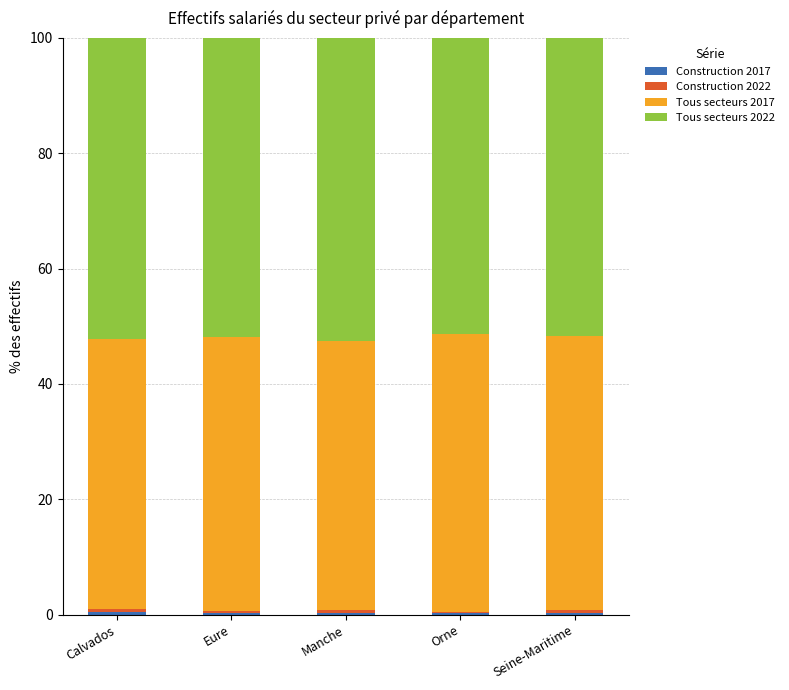

Does the chart contain stacked bars?

Yes